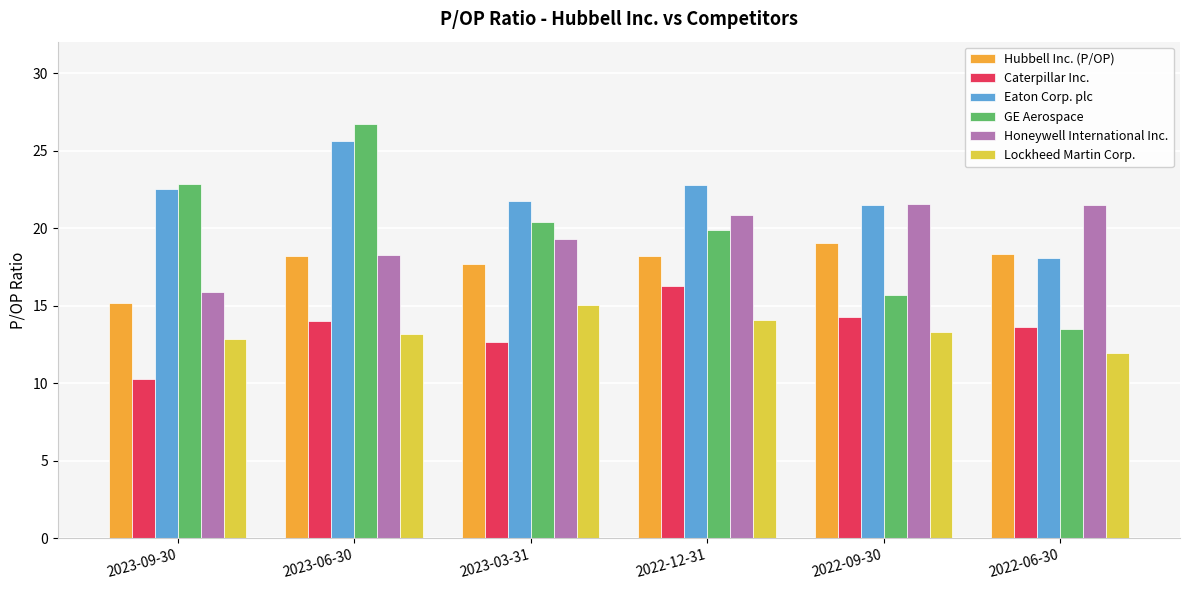

At which label does Hubbell Inc. (P/OP) reach its minimum?

2023-09-30